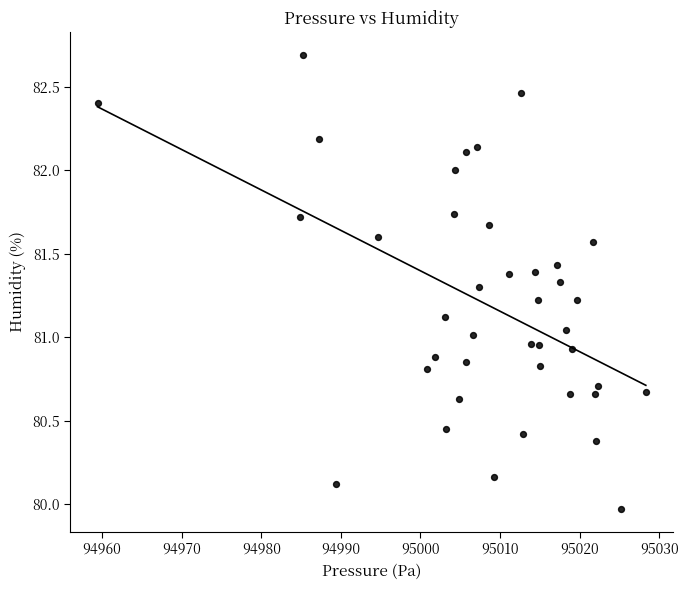

What is the range of Y values (max minus min)?

2.7